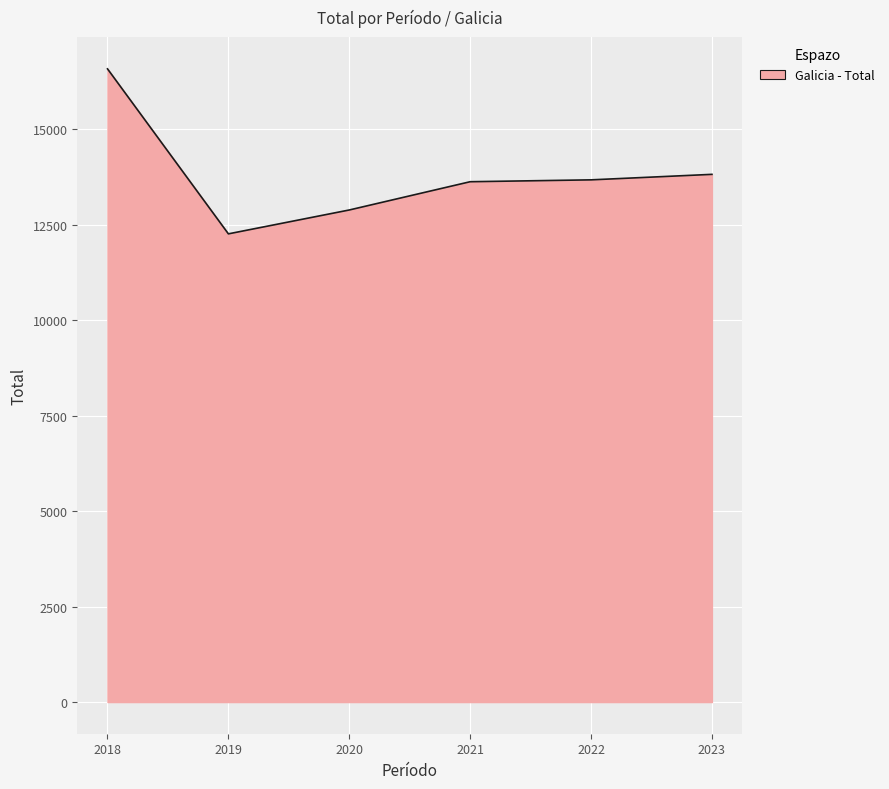

True or false: the data shows 4107 at 2022.

False